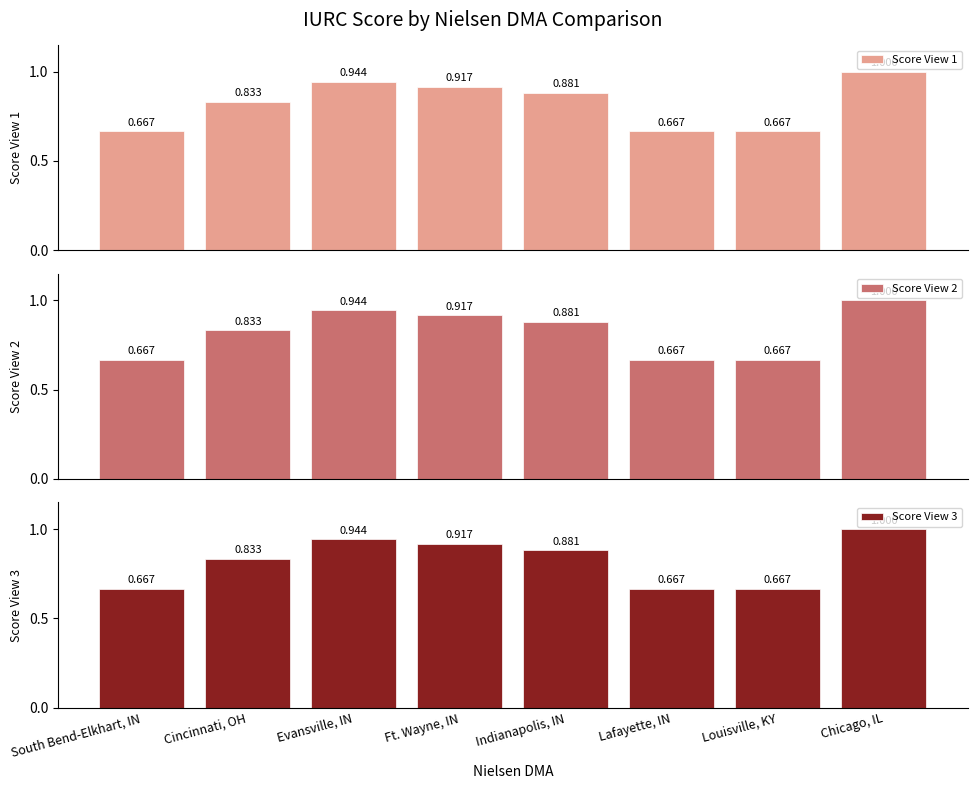

What is the smallest value displayed?

0.7